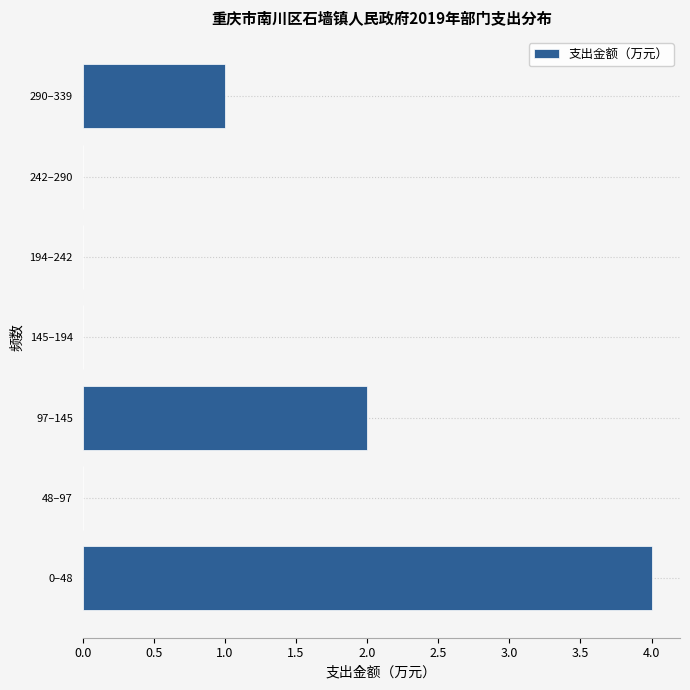

Reading top to bottom, list all the values displayed in this chart.

290–339=1	242–290=0	194–242=0	145–194=0	97–145=2	48–97=0	0–48=4